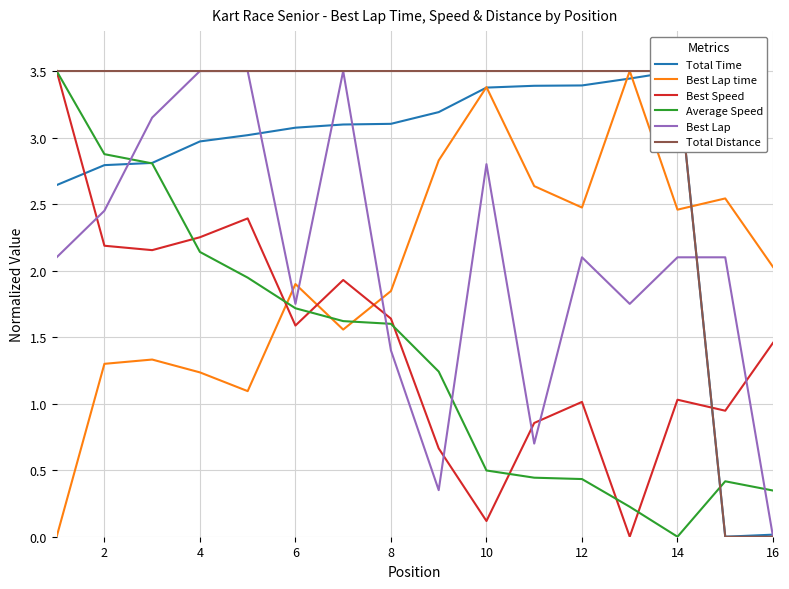

List the series in order of their peak value, lowest first.

Total Time, Best Lap time, Best Speed, Average Speed, Best Lap, Total Distance